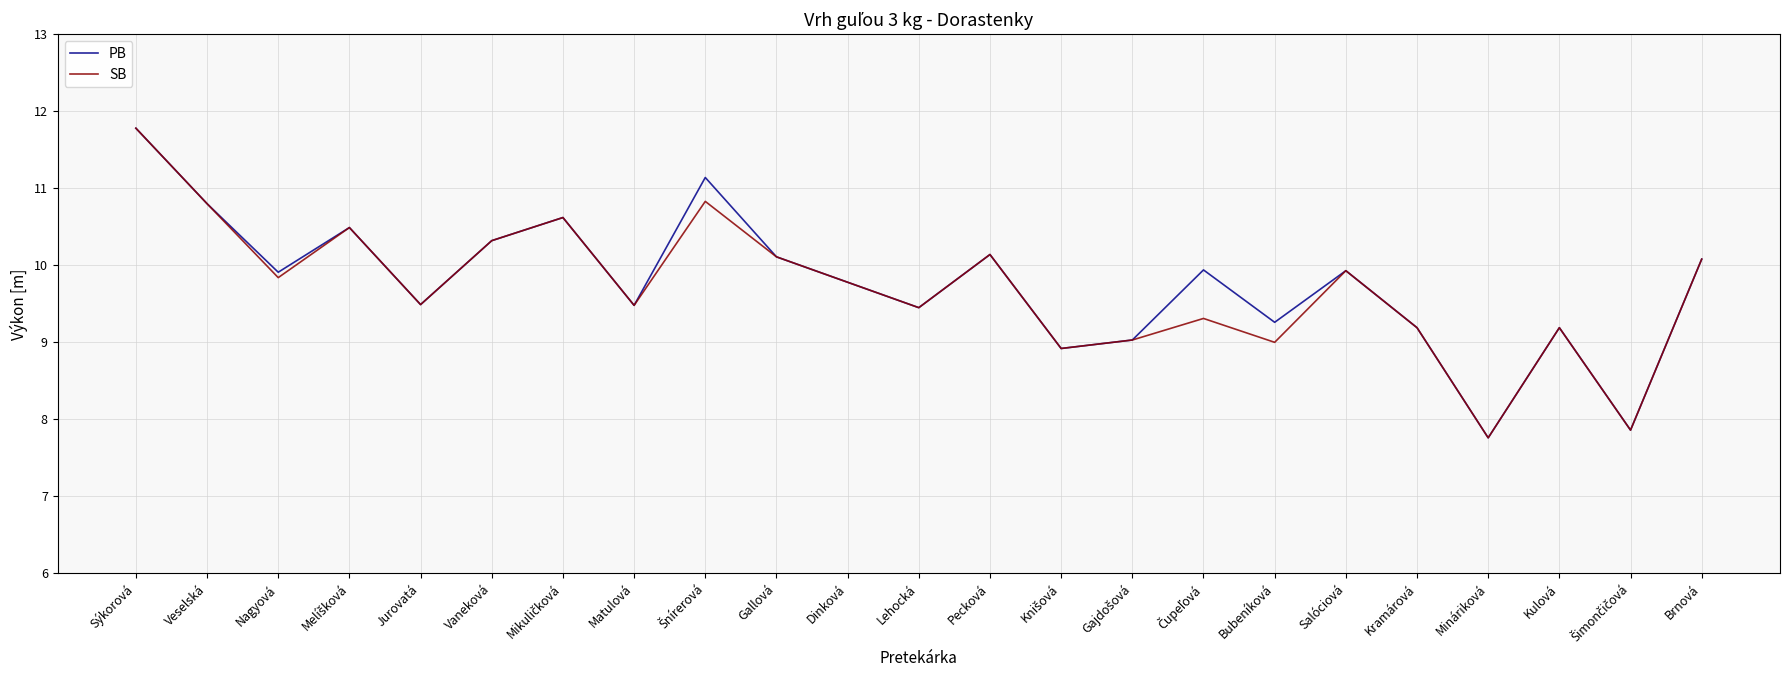

Is the value of PB at Bubeníková greater than the value of SB at Pecková?

No